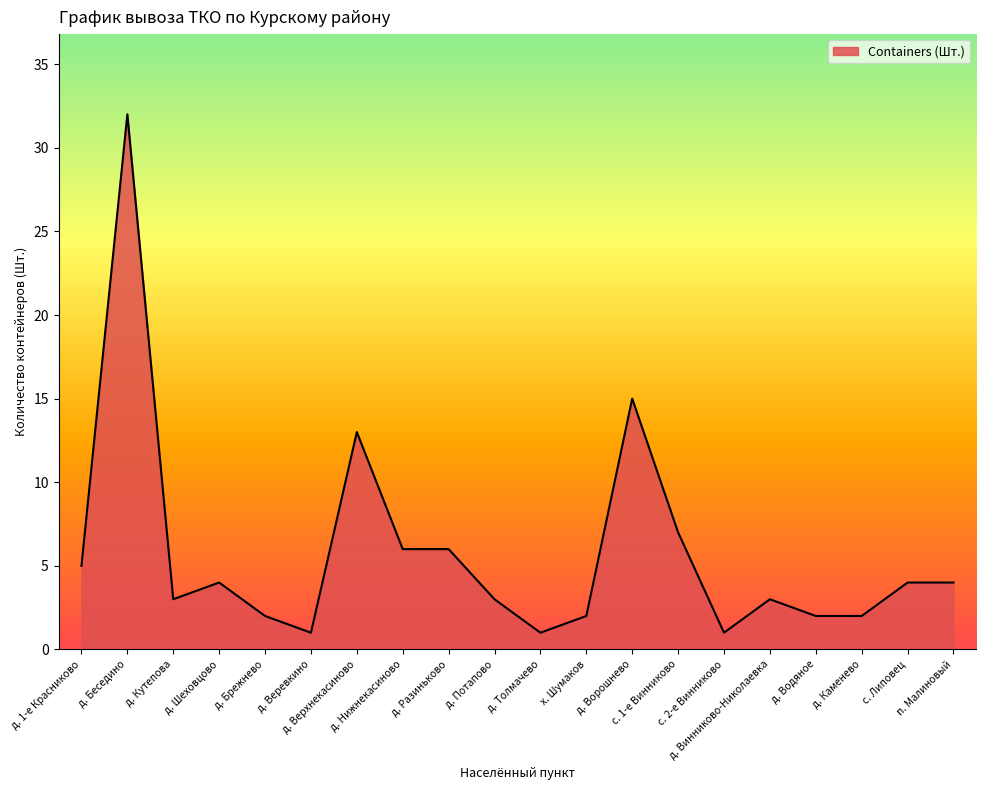

What is the average value?

6